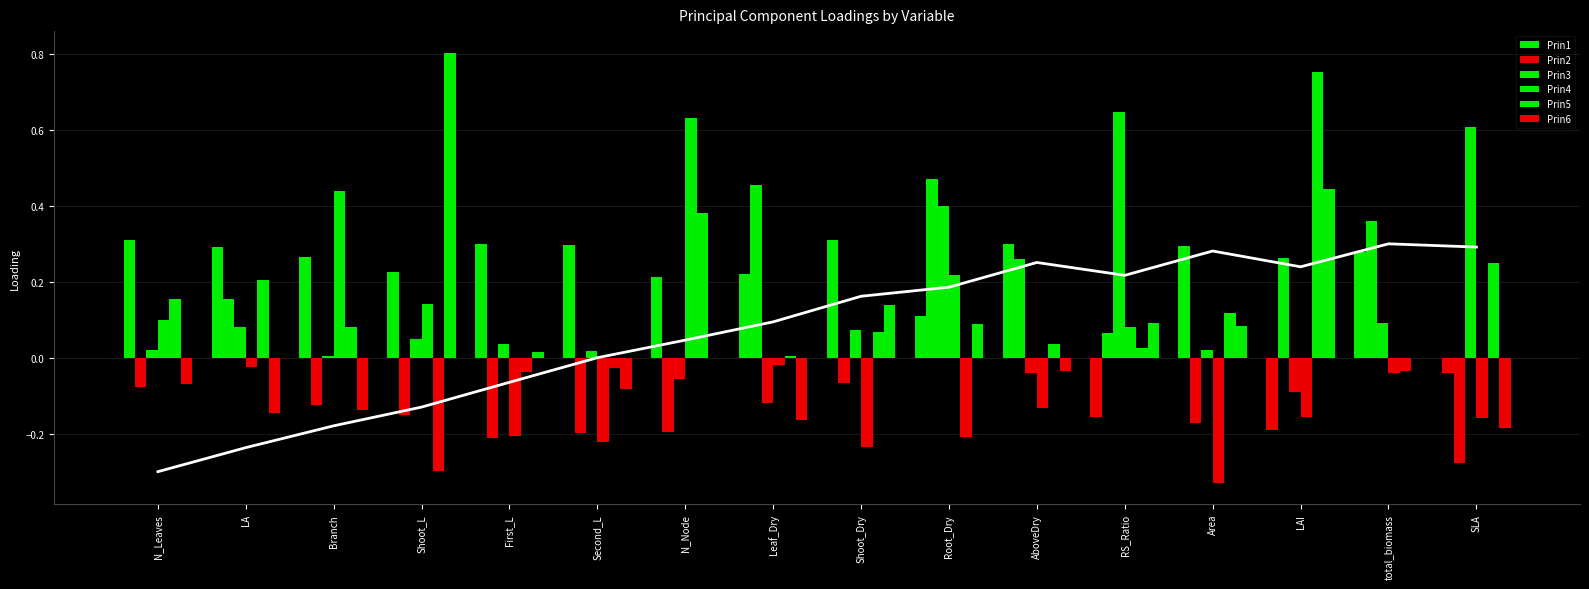

Reading left to right, list all the values displayed in this chart.

Prin1: N_Leaves=0.3	LA=0.3	Branch=0.3	Shoot_L=0.2	First_L=0.3	Second_L=0.3	N_Node=0.2	Leaf_Dry=0.2	Shoot_Dry=0.3	Root_Dry=0.1	AboveDry=0.3	RS_Ratio=-0.2	Area=0.3	LAI=-0.2	total_biomass=0.3	SLA=-0.0
Prin2: N_Leaves=-0.1	LA=0.2	Branch=-0.1	Shoot_L=-0.2	First_L=-0.2	Second_L=-0.2	N_Node=-0.2	Leaf_Dry=0.5	Shoot_Dry=-0.1	Root_Dry=0.5	AboveDry=0.3	RS_Ratio=0.1	Area=-0.2	LAI=0.3	total_biomass=0.4	SLA=-0.3
Prin3: N_Leaves=0.0	LA=0.1	Branch=0.0	Shoot_L=0.1	First_L=0.0	Second_L=0.0	N_Node=-0.1	Leaf_Dry=-0.1	Shoot_Dry=0.1	Root_Dry=0.4	AboveDry=-0.0	RS_Ratio=0.6	Area=0.0	LAI=-0.1	total_biomass=0.1	SLA=0.6
Prin4: N_Leaves=0.1	LA=-0.0	Branch=0.4	Shoot_L=0.1	First_L=-0.2	Second_L=-0.2	N_Node=0.6	Leaf_Dry=-0.0	Shoot_Dry=-0.2	Root_Dry=0.2	AboveDry=-0.1	RS_Ratio=0.1	Area=-0.3	LAI=-0.2	total_biomass=-0.0	SLA=-0.2
Prin5: N_Leaves=0.2	LA=0.2	Branch=0.1	Shoot_L=-0.3	First_L=-0.0	Second_L=-0.0	N_Node=0.4	Leaf_Dry=0.0	Shoot_Dry=0.1	Root_Dry=-0.2	AboveDry=0.0	RS_Ratio=0.0	Area=0.1	LAI=0.8	total_biomass=-0.0	SLA=0.2
Prin6: N_Leaves=-0.1	LA=-0.1	Branch=-0.1	Shoot_L=0.8	First_L=0.0	Second_L=-0.1	N_Node=-0.0	Leaf_Dry=-0.2	Shoot_Dry=0.1	Root_Dry=0.1	AboveDry=-0.0	RS_Ratio=0.1	Area=0.1	LAI=0.4	total_biomass=-0.0	SLA=-0.2